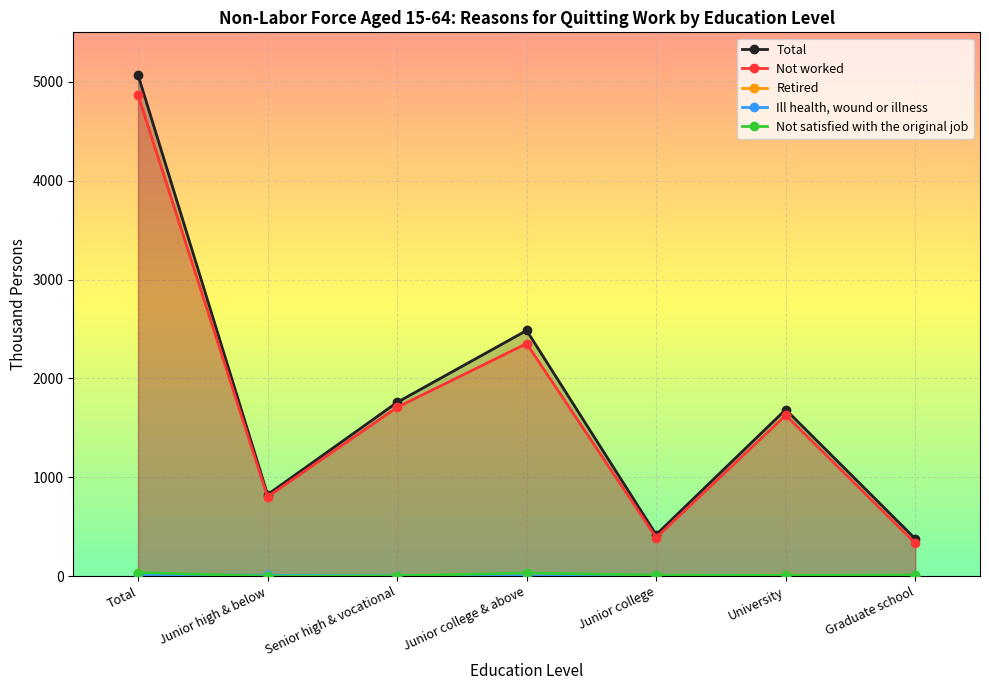

How many series are shown in this chart?

5